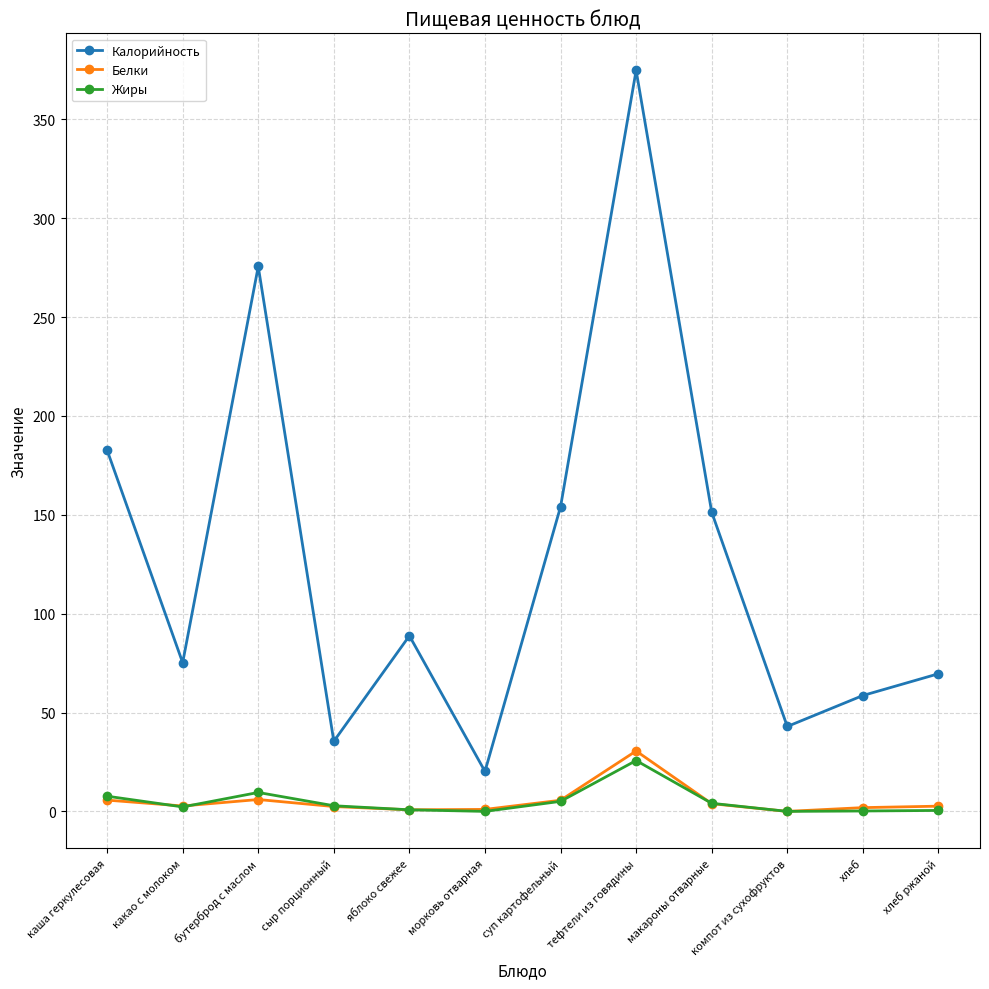

Between морковь отварная and тефтели из говядины, which series saw the biggest shift?

Калорийность